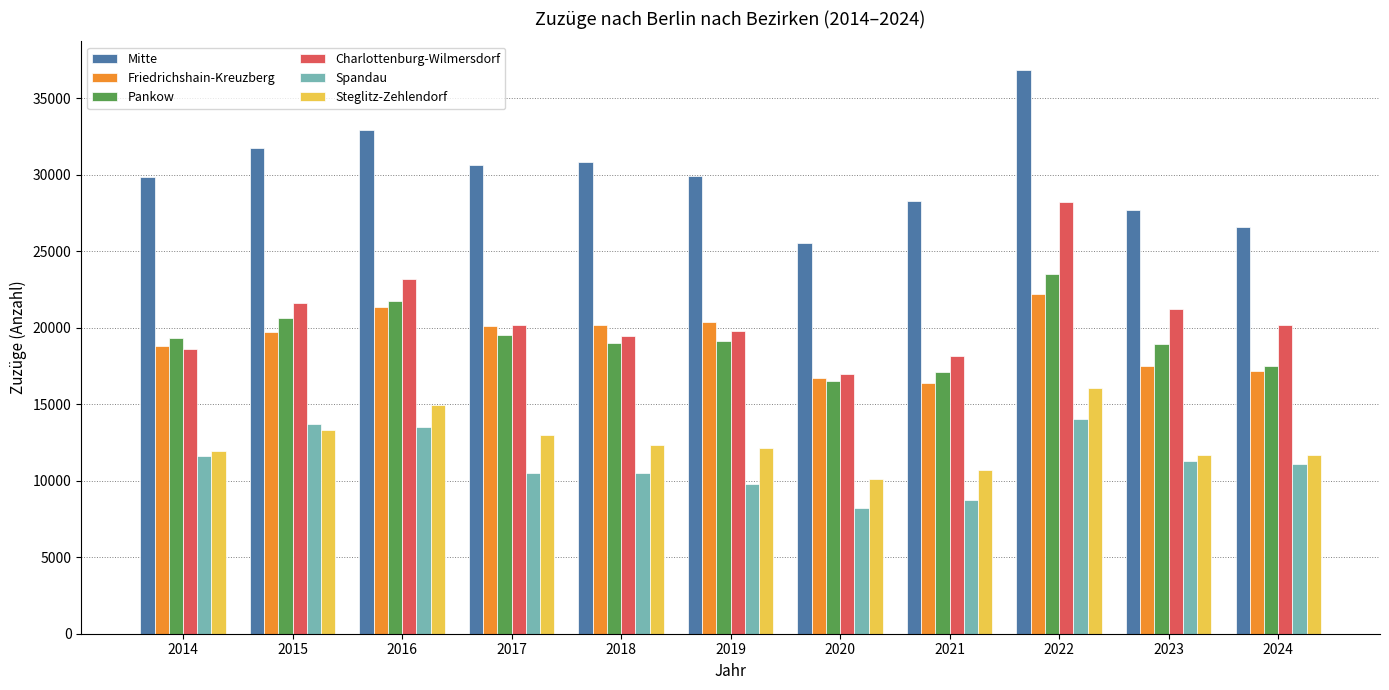

What value does the Spandau series have at 2023?

11285